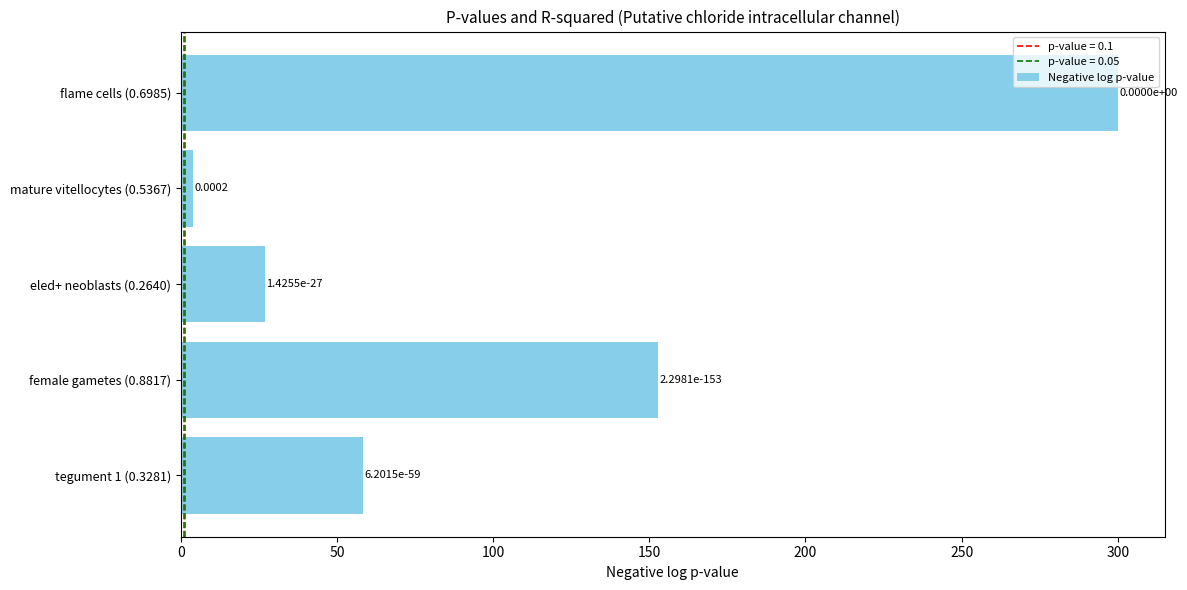

Does the chart contain any negative values?

No